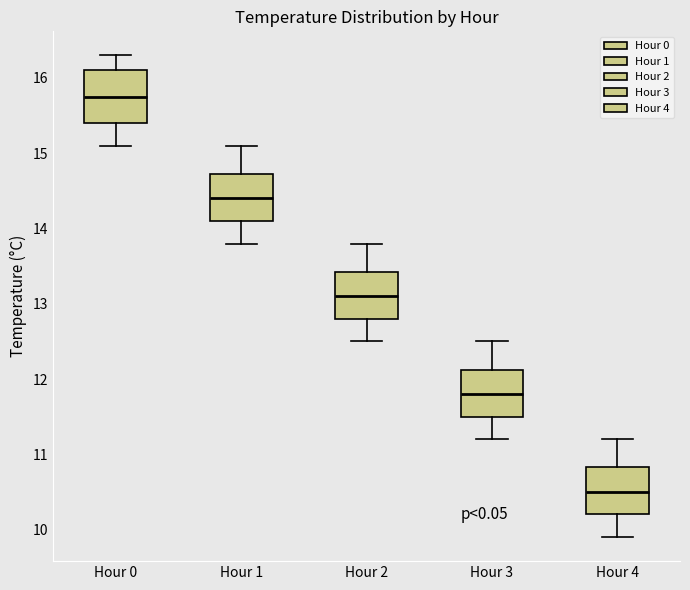

Reading left to right, read every box against the y-axis: the position of its median line, the range the box covers, and the ends of its whiskers. The values are not printed on the chart, so give them approximately, as read against the axis.

Hour 0: median 15.8, box 15.4 to 16.1, whiskers 15.1 to 16.3
Hour 1: median 14.4, box 14.1 to 14.7, whiskers 13.8 to 15.1
Hour 2: median 13.1, box 12.8 to 13.4, whiskers 12.5 to 13.8
Hour 3: median 11.8, box 11.5 to 12.1, whiskers 11.2 to 12.5
Hour 4: median 10.5, box 10.2 to 10.8, whiskers 9.9 to 11.2